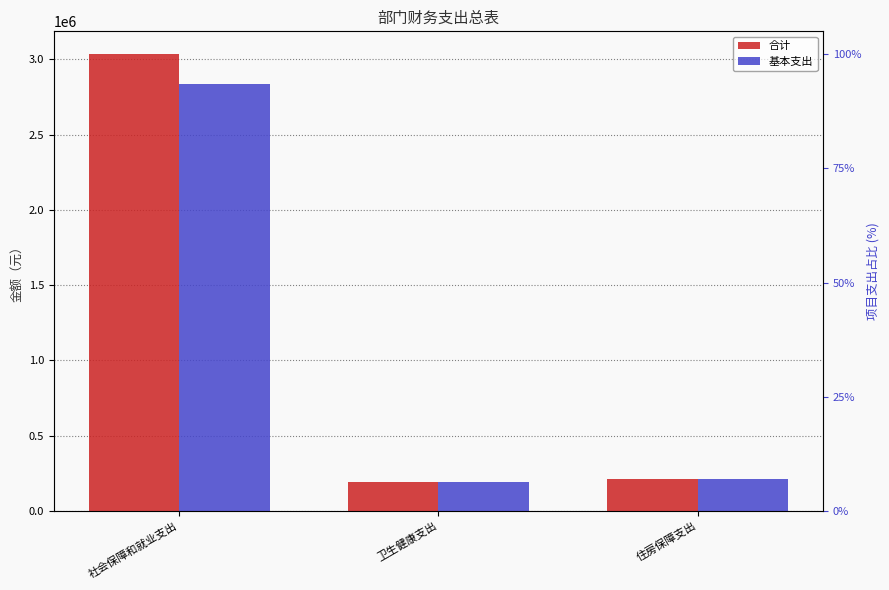

True or false: 合计 has a value of 260441.1 at 卫生健康支出.

False